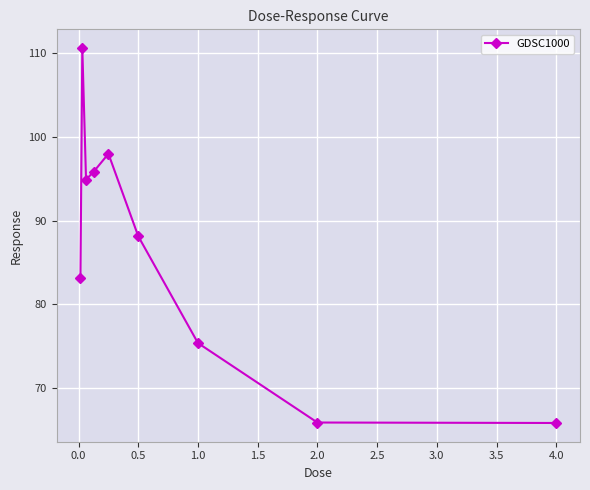

How many values are below 88?

4